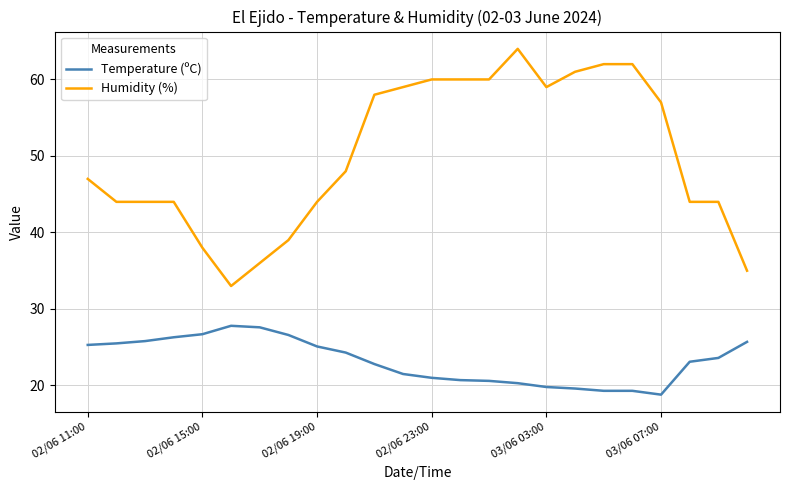

What is the highest value of the Temperature (ºC) series?

27.8